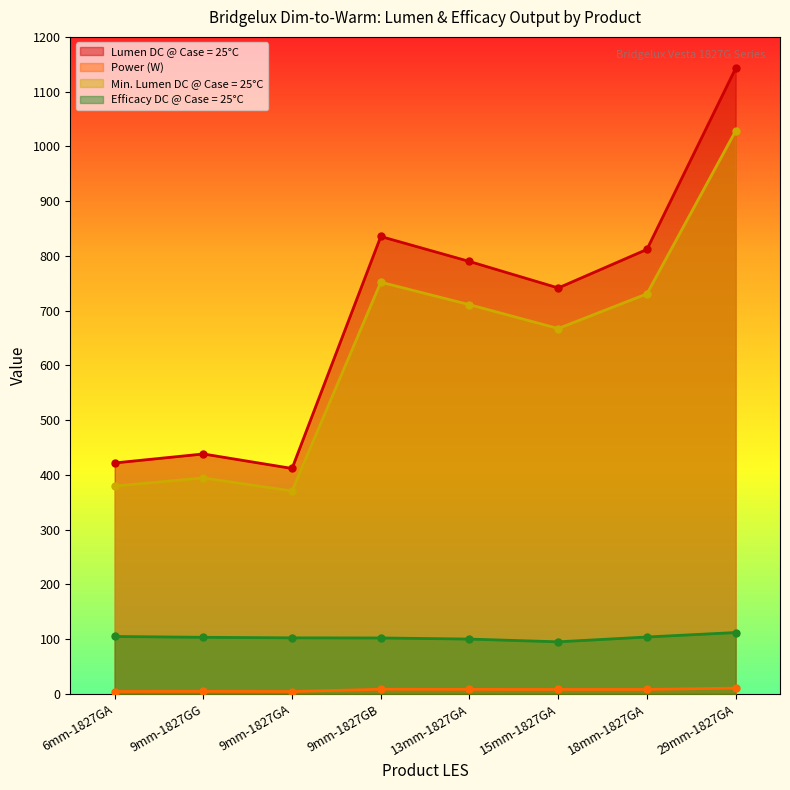

Which has a higher value, 29mm-1827GA or 9mm-1827GG?

29mm-1827GA